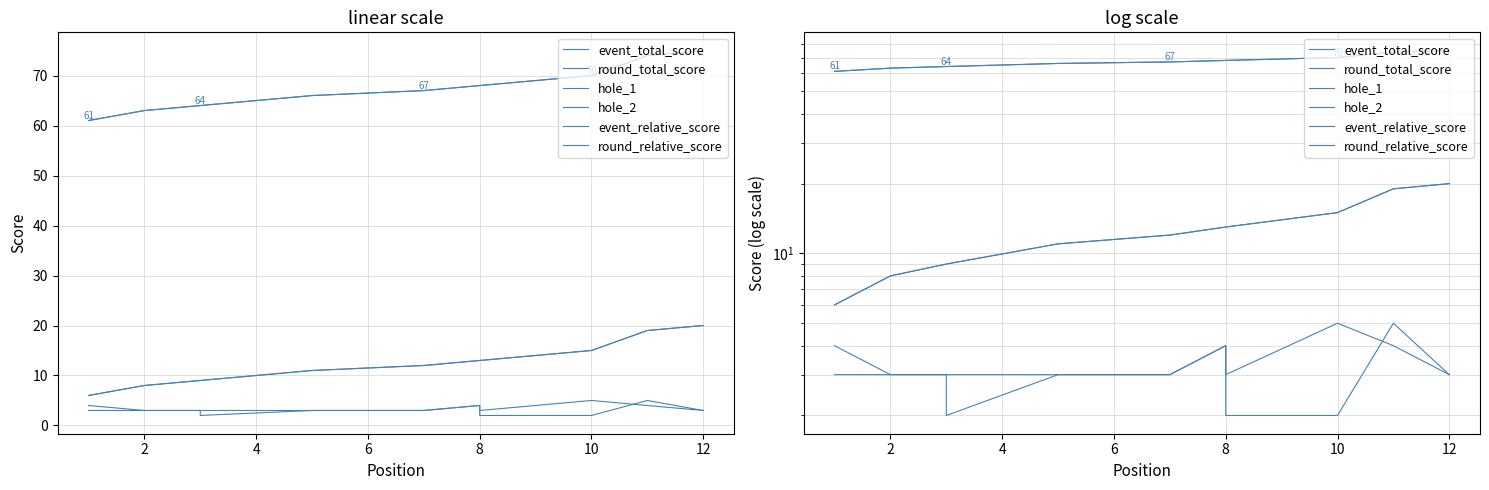

Is this an area chart (filled region under the line)?

No